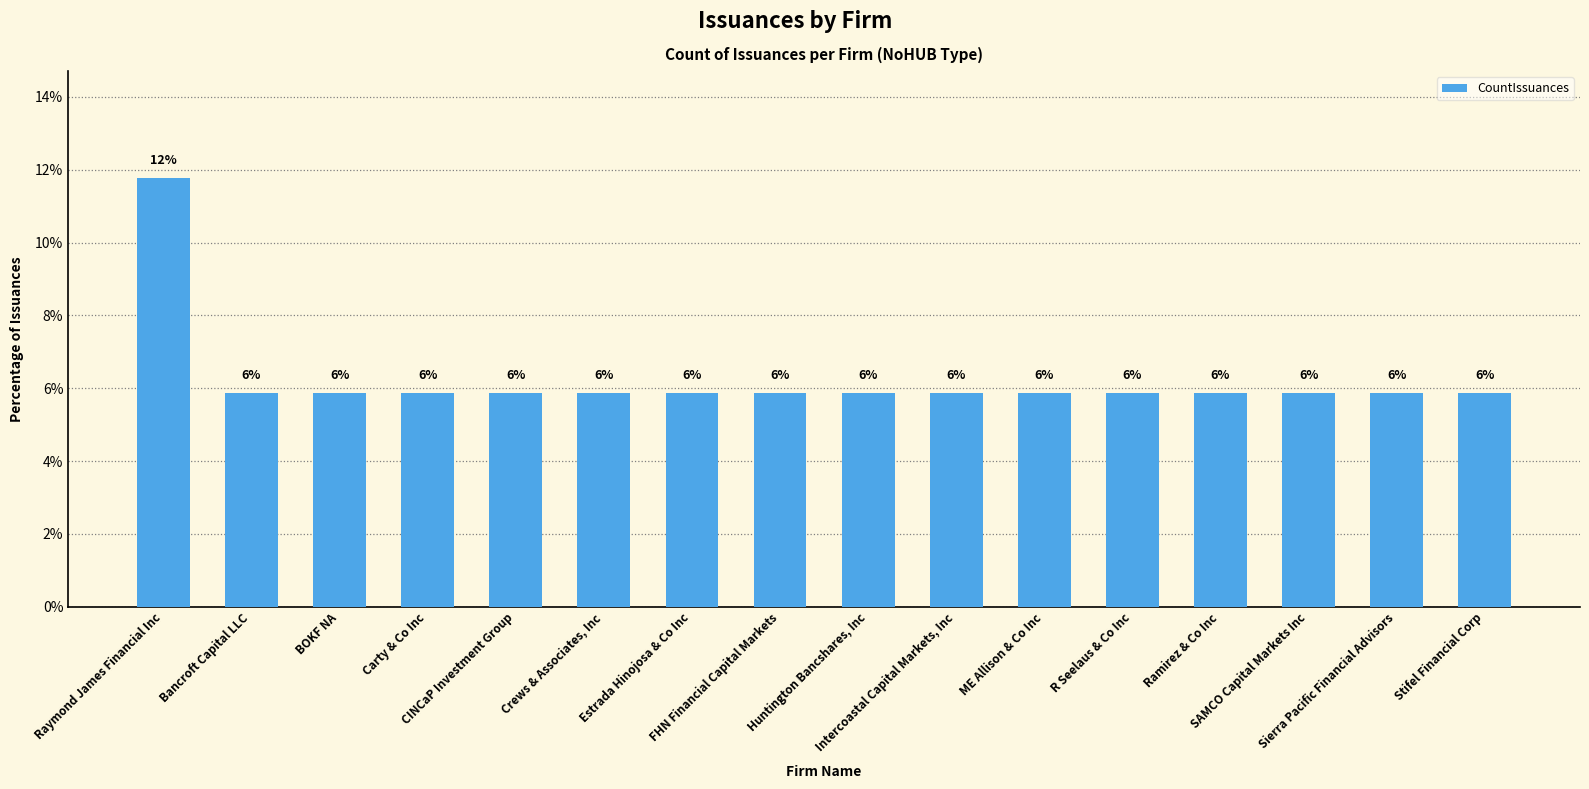

How many bars are there in total?

16